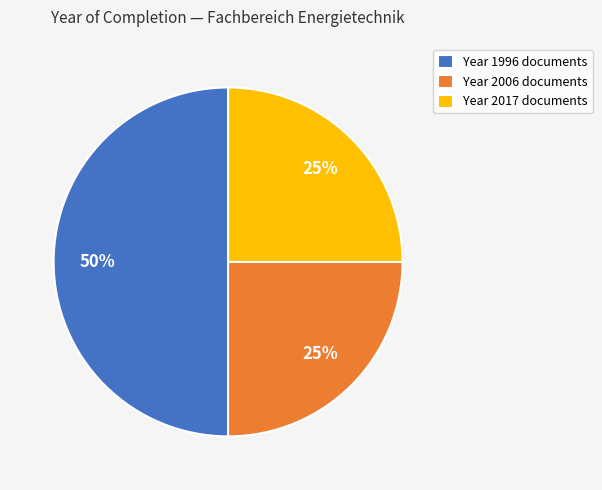

Is it true that Year 2017 documents is 36% of the pie?

False